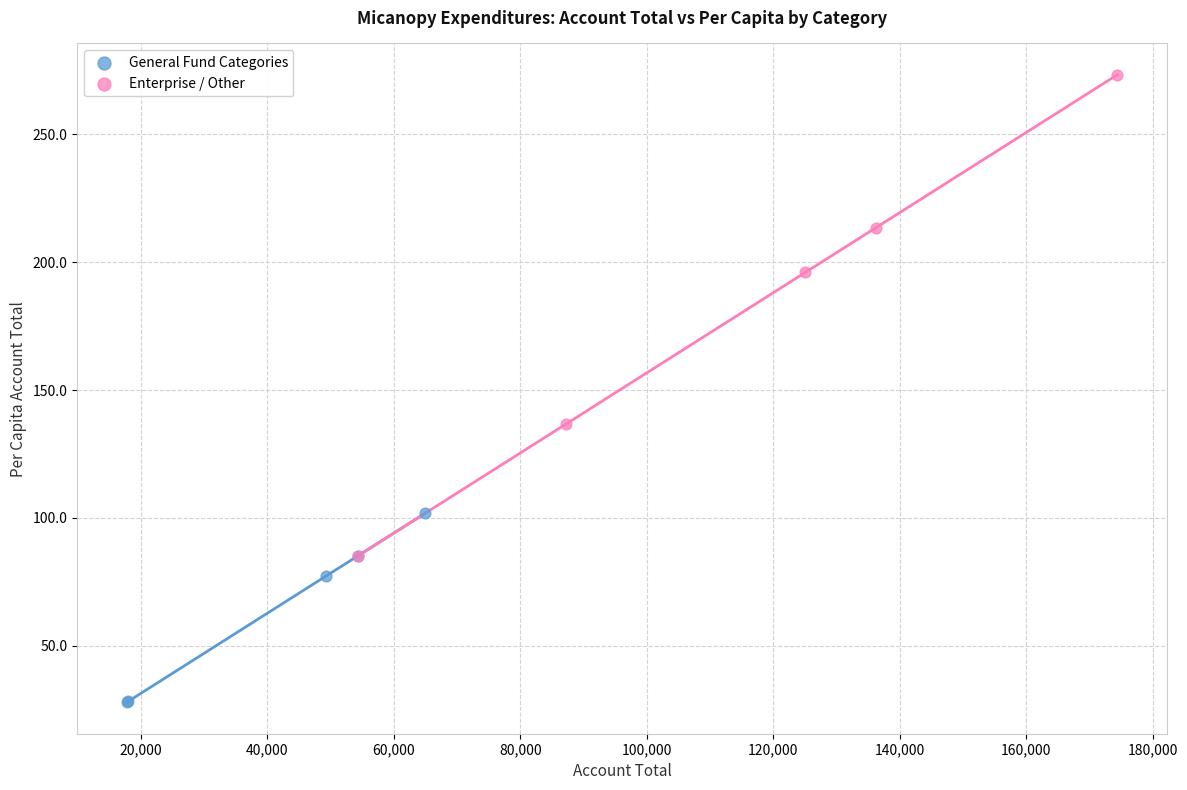

Which series has the largest Y range (max minus min)?

Enterprise / Other